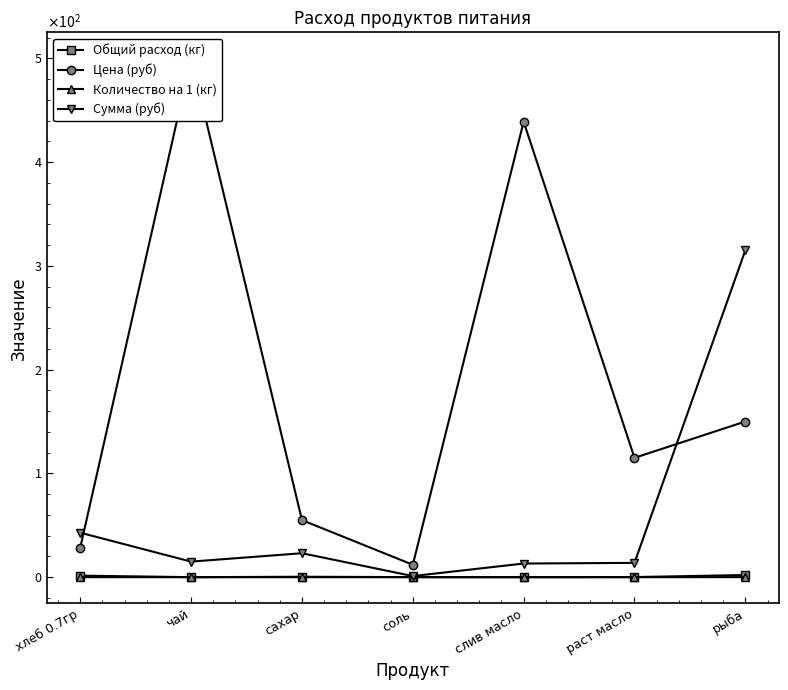

At which label does Цена (руб) first exceed 115?

чай